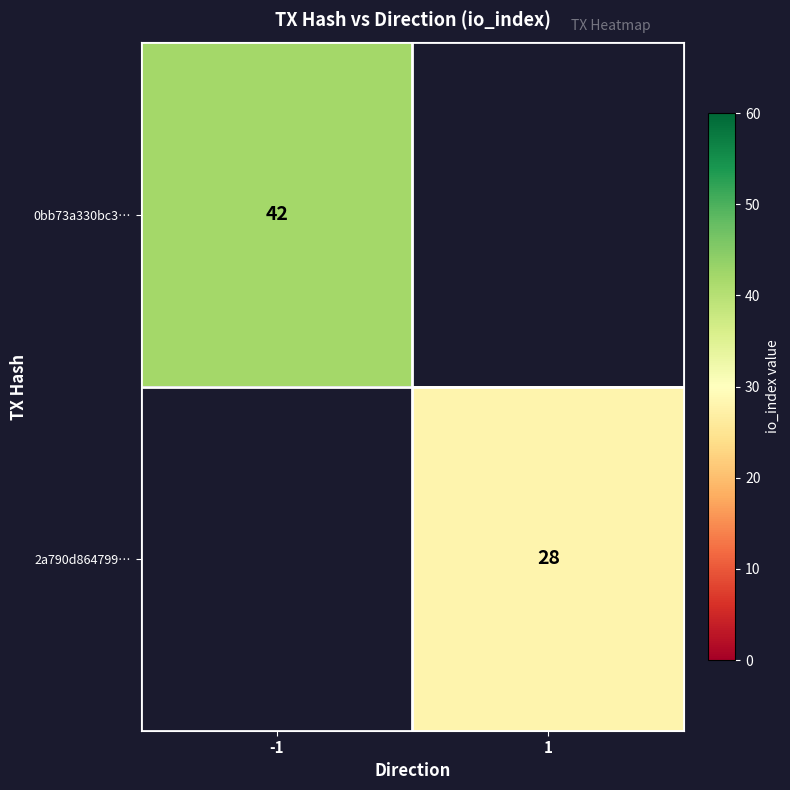

What is the smallest value displayed?

28.0